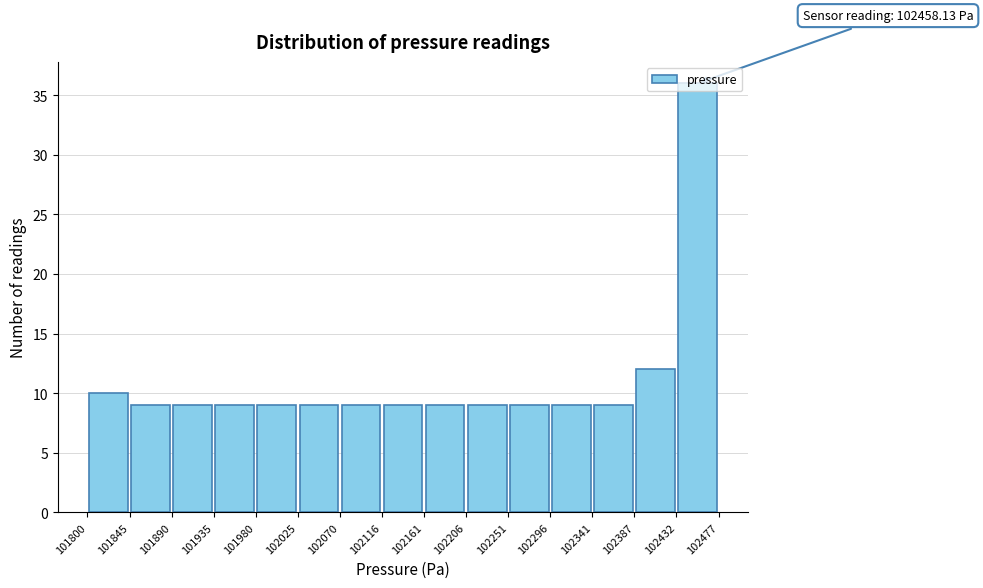

Which range on the x-axis has the tallest bar?

102432 to 102477